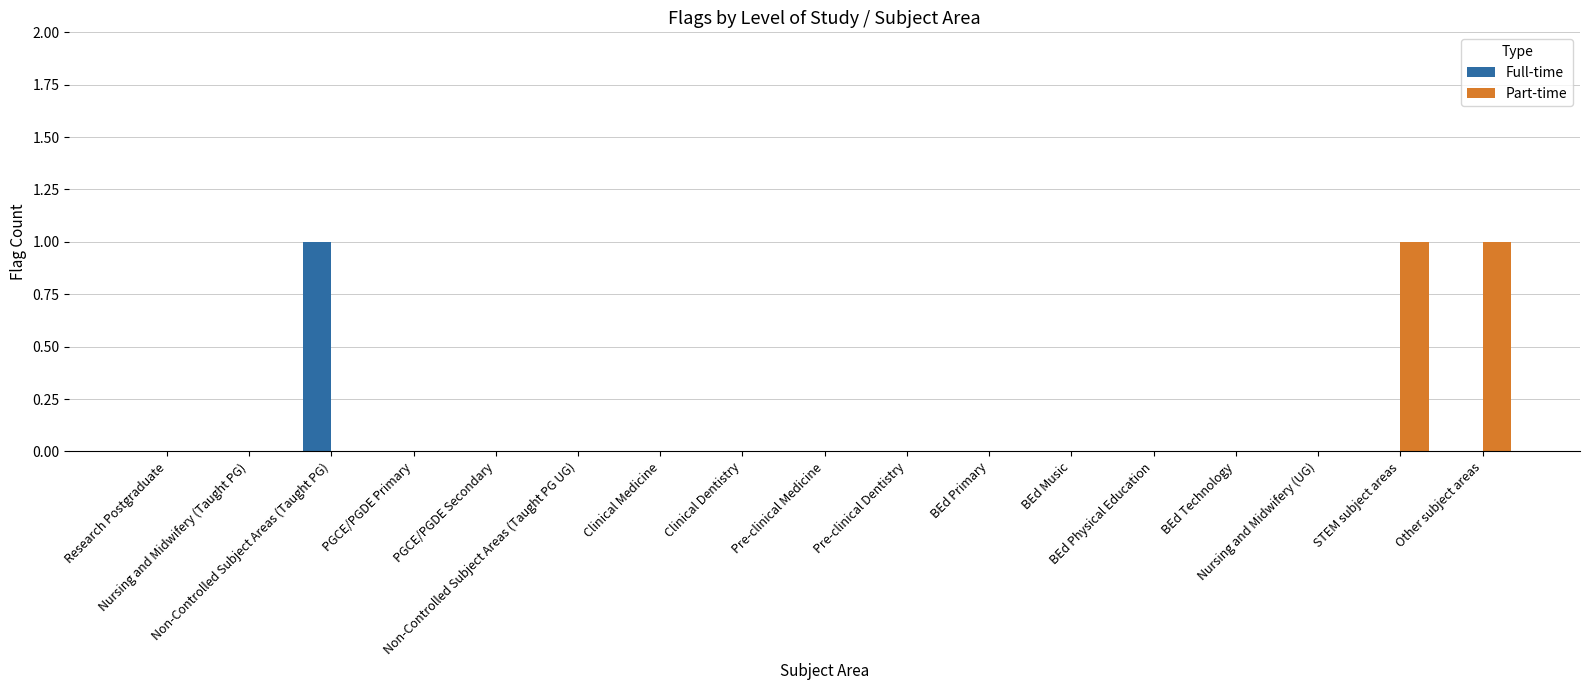

List the labels in order of Full-time value, smallest first.

Research Postgraduate, Nursing and Midwifery (Taught PG), PGCE/PGDE Primary, PGCE/PGDE Secondary, Non-Controlled Subject Areas (Taught PG UG), Clinical Medicine, Clinical Dentistry, Pre-clinical Medicine, Pre-clinical Dentistry, BEd Primary, BEd Music, BEd Physical Education, BEd Technology, Nursing and Midwifery (UG), STEM subject areas, Other subject areas, Non-Controlled Subject Areas (Taught PG)